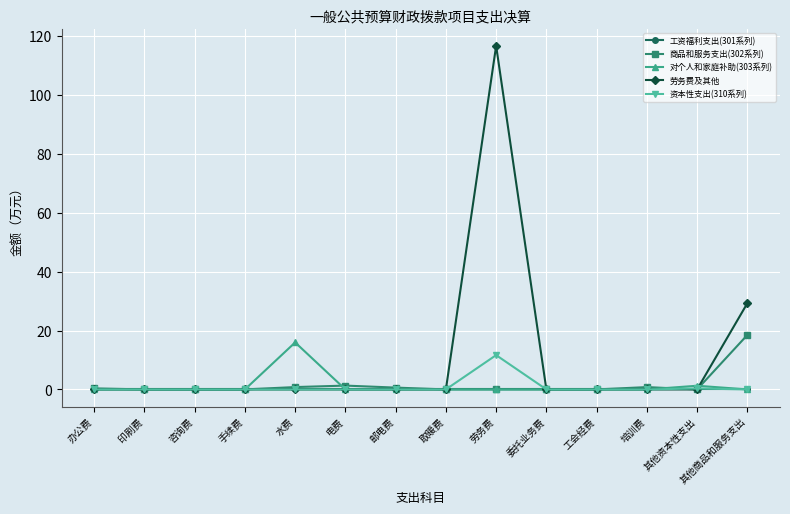

How many lines are shown in the chart?

5